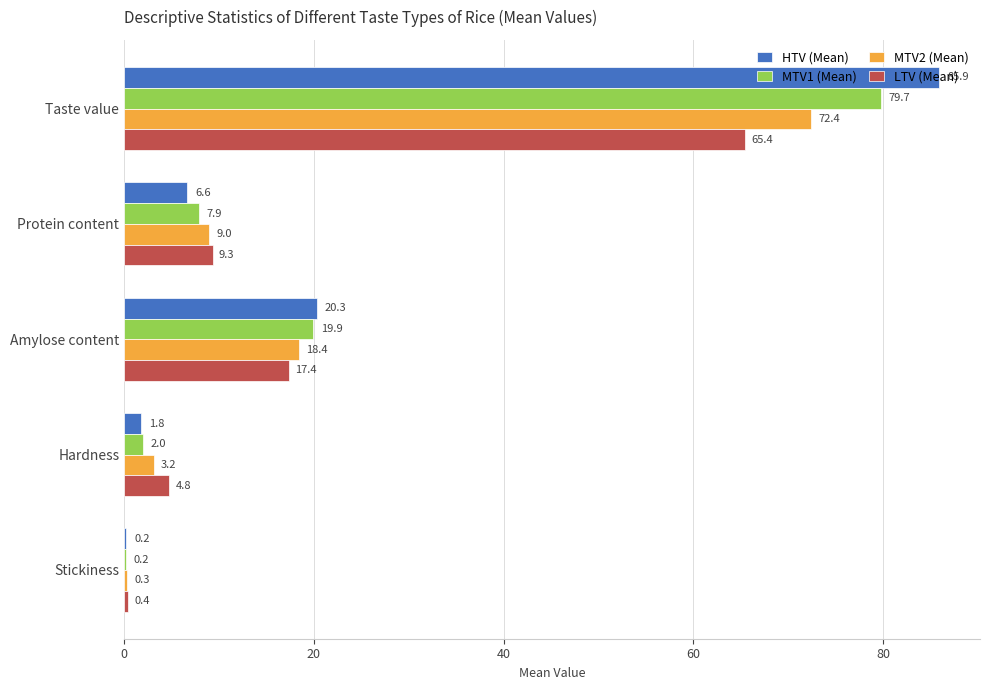

What are all the series names shown in the legend?

HTV (Mean), MTV1 (Mean), MTV2 (Mean), LTV (Mean)